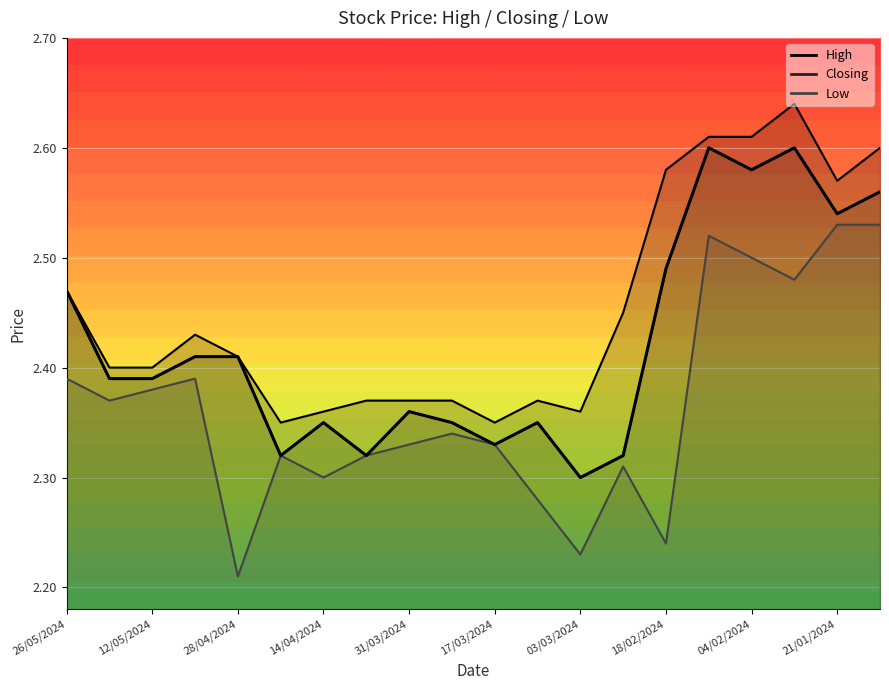

True or false: Closing has more than 1 interior local peaks.

True